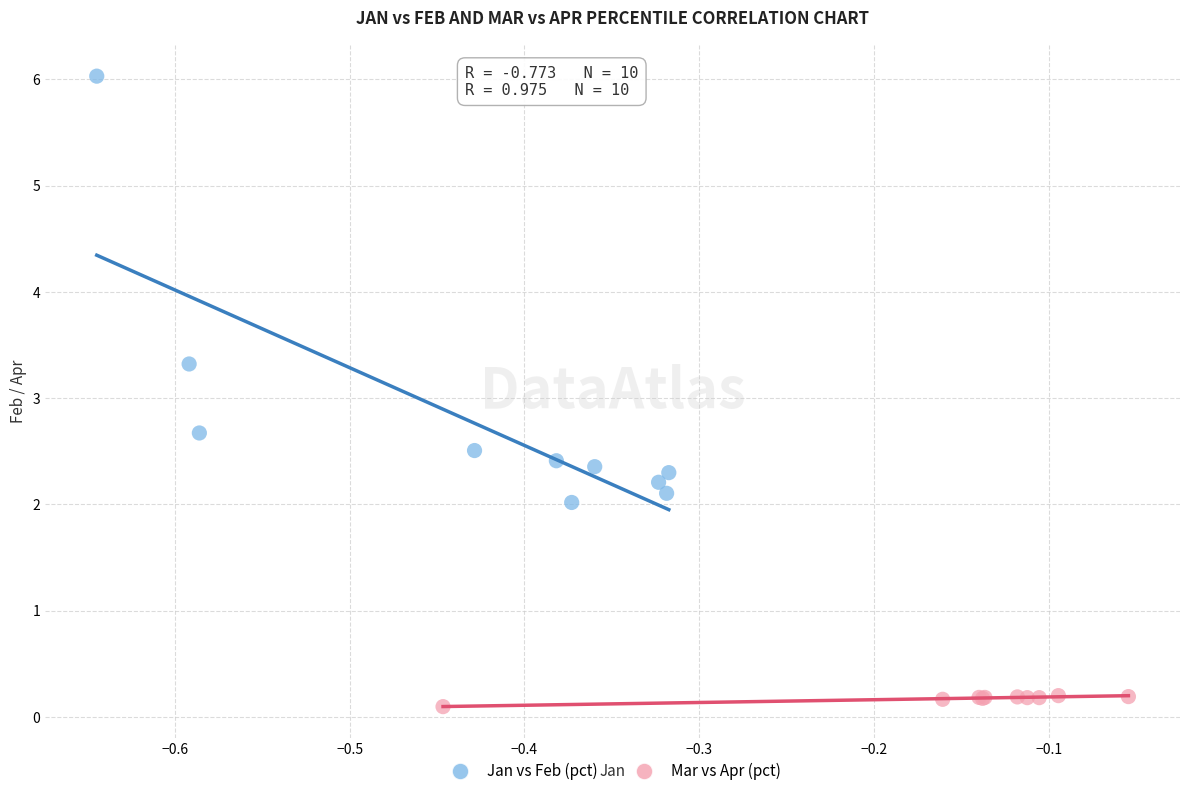

What are all the series names shown in the legend?

Jan vs Feb (pct), Mar vs Apr (pct)